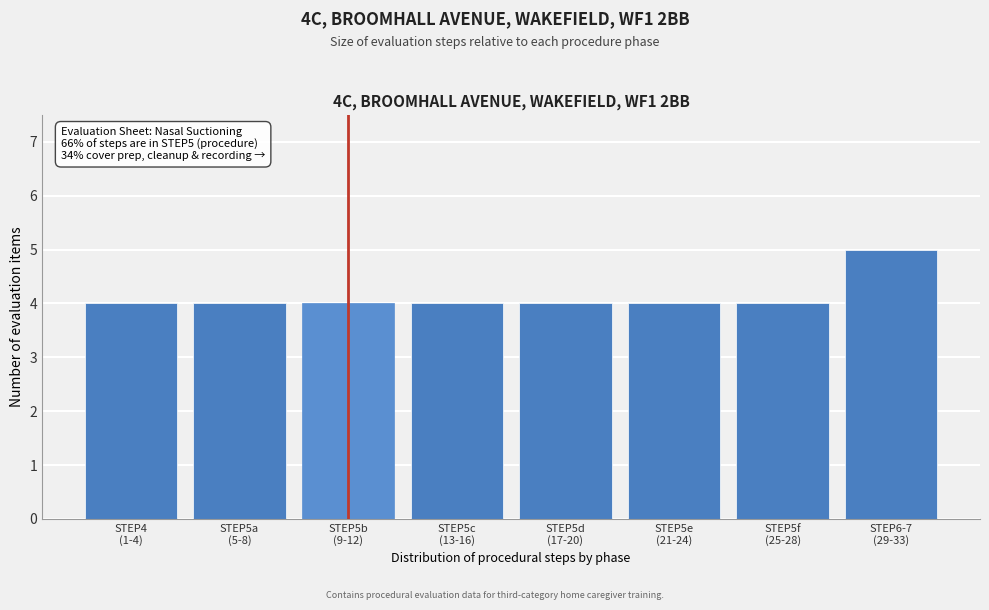

Reading left to right, list all the values displayed in this chart.

4	4	4	4	4	4	4	5